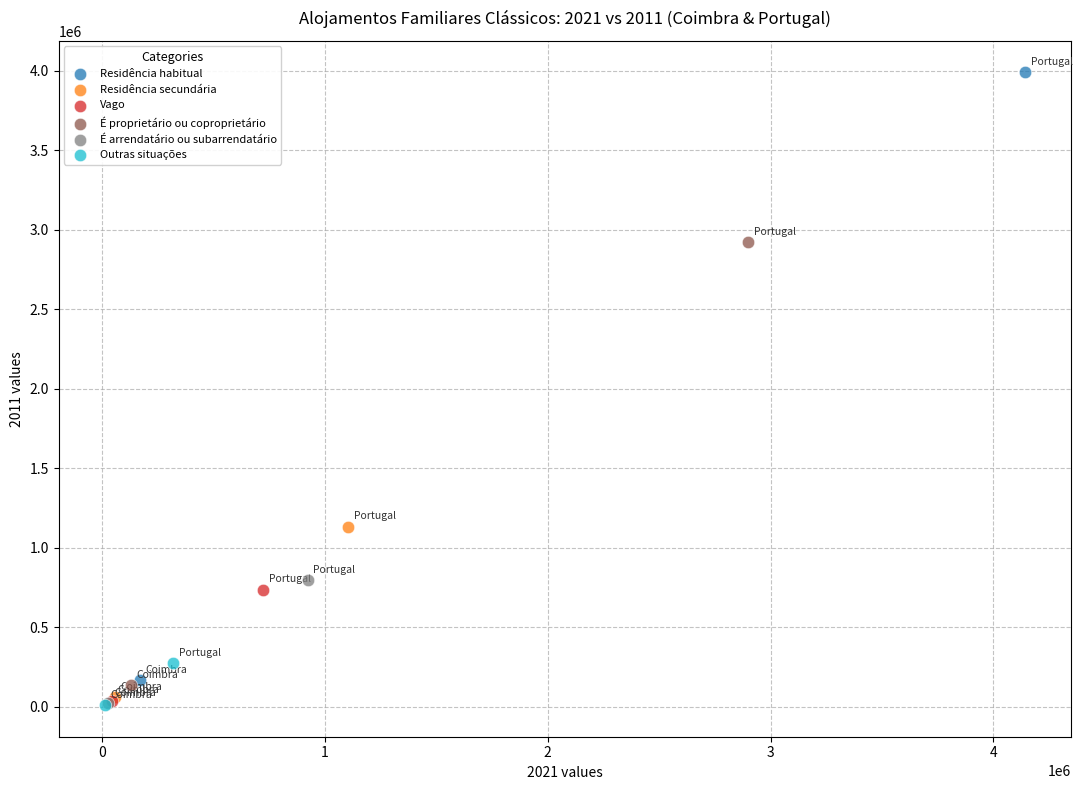

Which series reaches the maximum Y coordinate?

Residência habitual